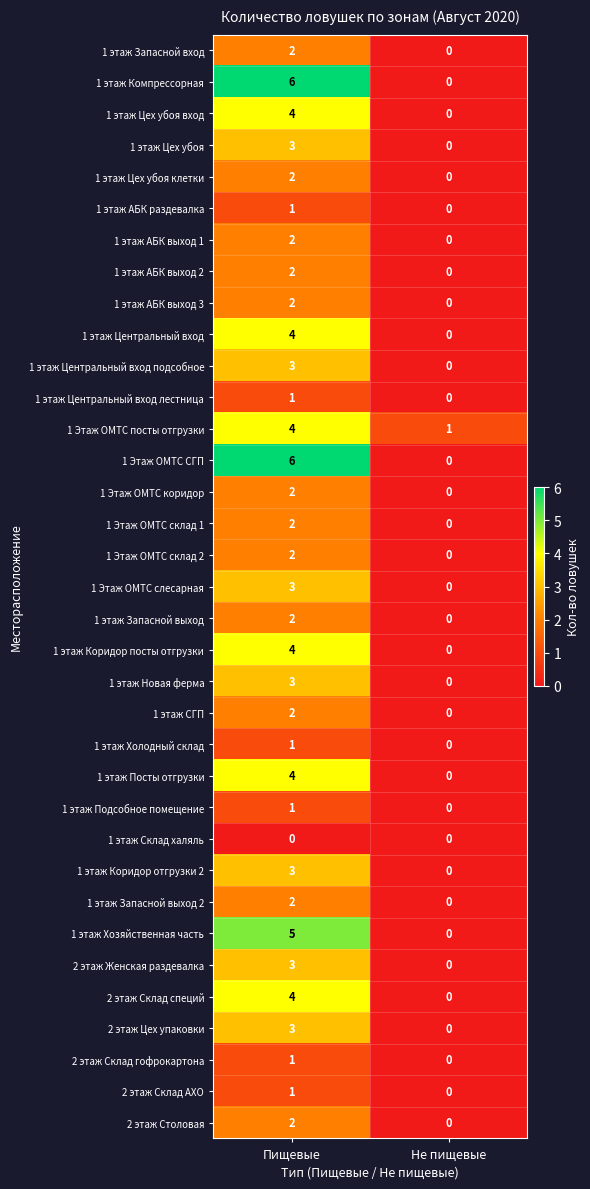

What is the sum of all 2 этаж Женская раздевалка values?

3